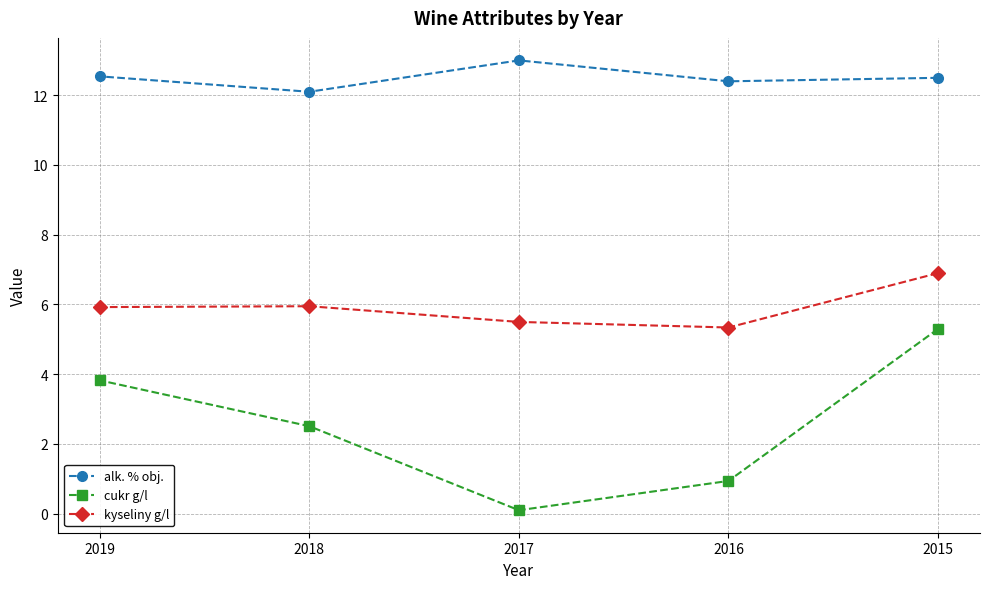

How many values in the cukr g/l series exceed 2?

3